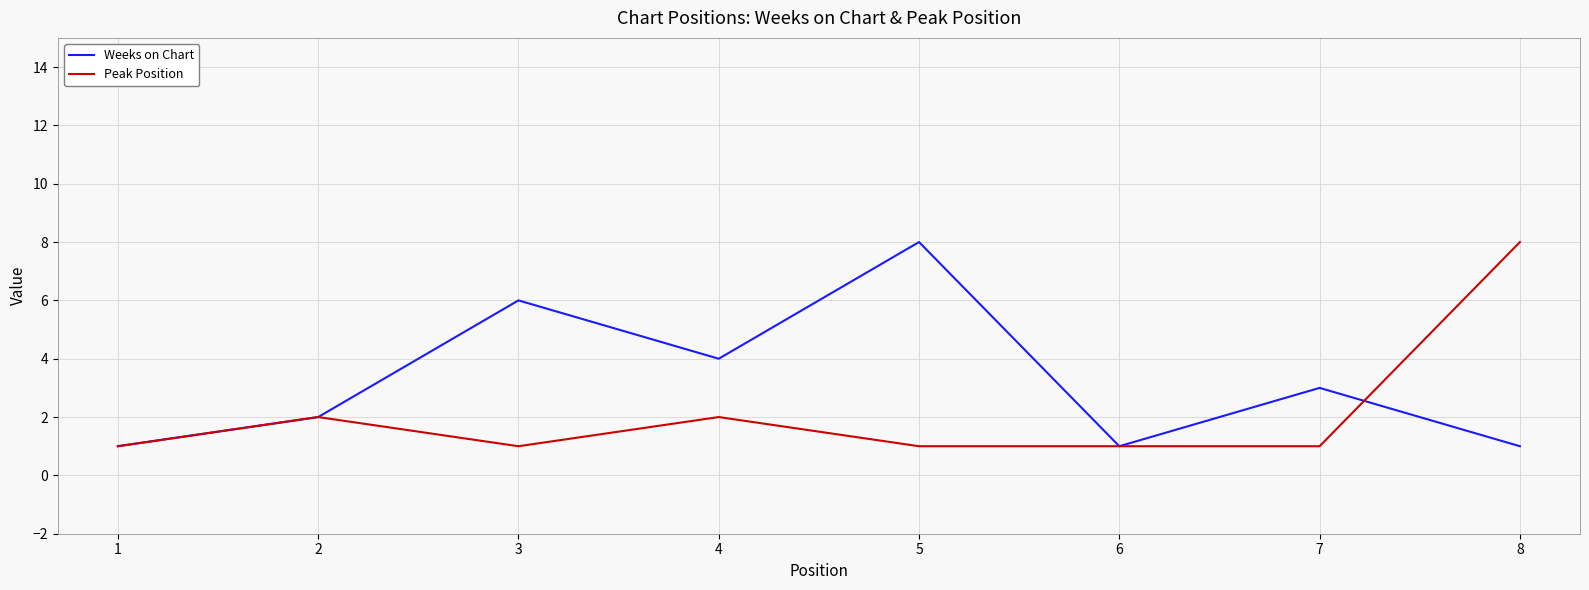

Reading left to right, extract all data points from this chart.

Weeks on Chart: 1	2	6	4	8	1	3	1
Peak Position: 1	2	1	2	1	1	1	8